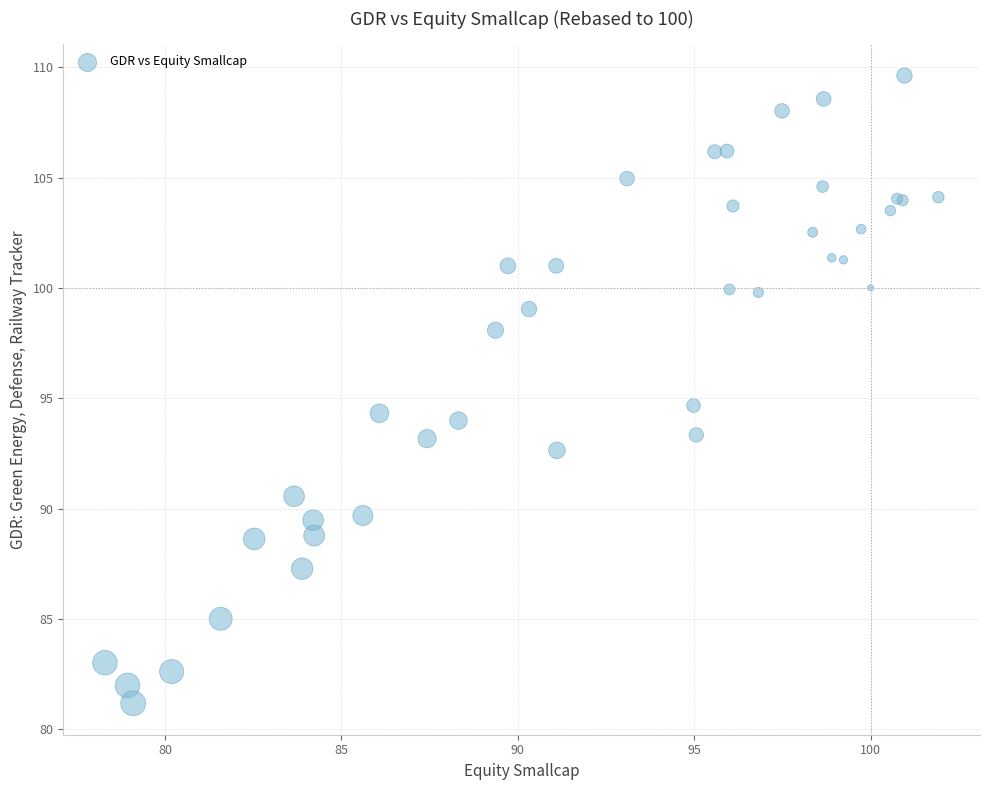

What Y value in the scatter plot is closest to 95?

94.7